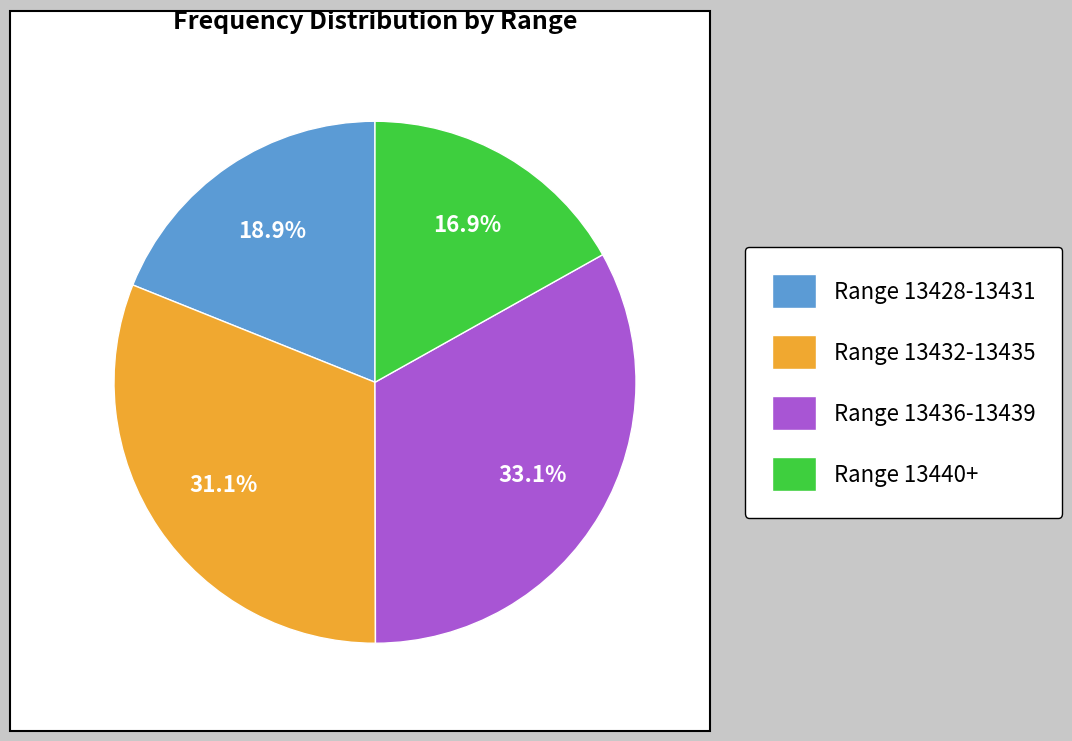

Does Range 13436-13439 account for over 50% of the chart?

No